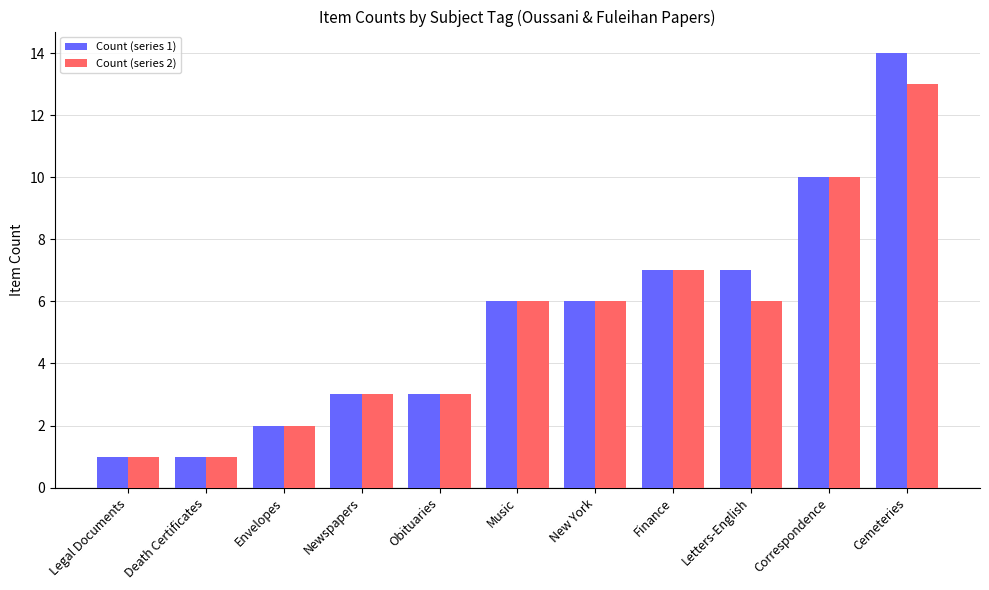

Reading left to right, list all the values displayed in this chart.

Count (series 1): 1	1	2	3	3	6	6	7	7	10	14
Count (series 2): 1	1	2	3	3	6	6	7	6	10	13